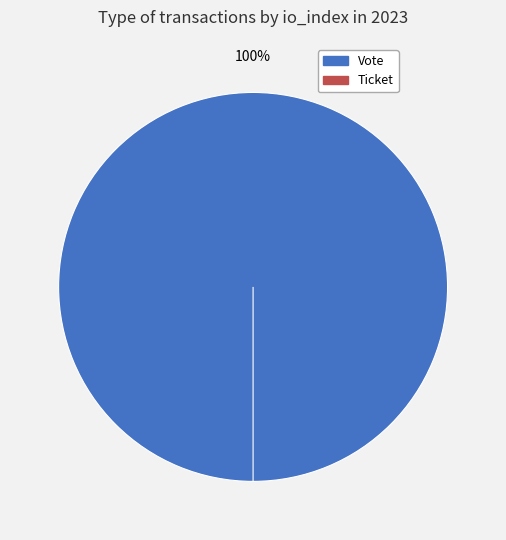

Does Ticket account for over 50% of the chart?

No